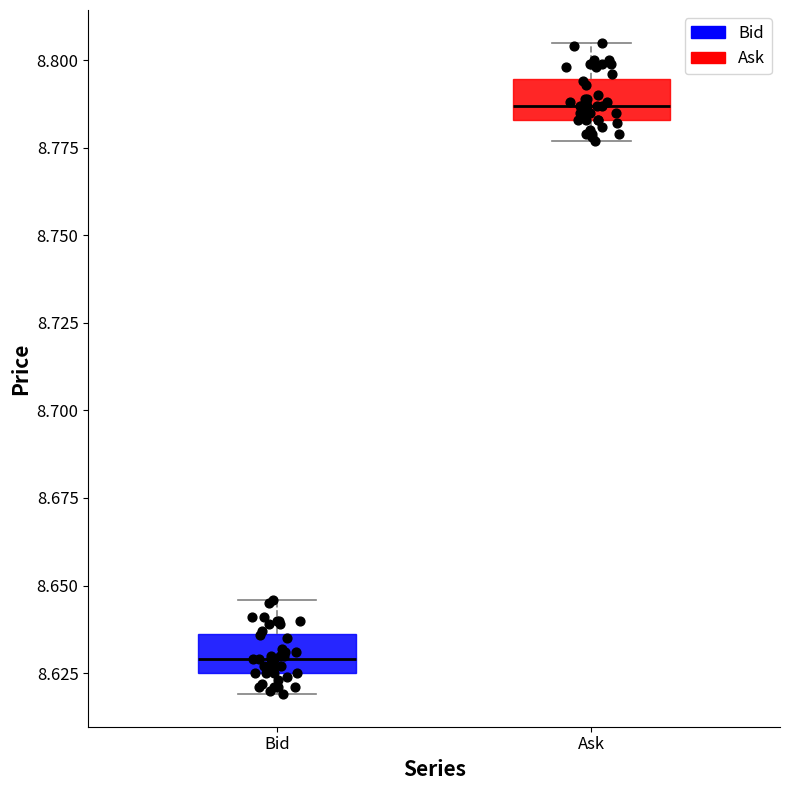

Reading left to right, read every box against the y-axis: the position of its median line, the range the box covers, and the ends of its whiskers. The values are not printed on the chart, so give them approximately, as read against the axis.

Bid: median 8.630, box 8.625 to 8.635, whiskers 8.620 to 8.645
Ask: median 8.785 (just above the box's lower edge), box 8.785 to 8.795, whiskers 8.775 to 8.805